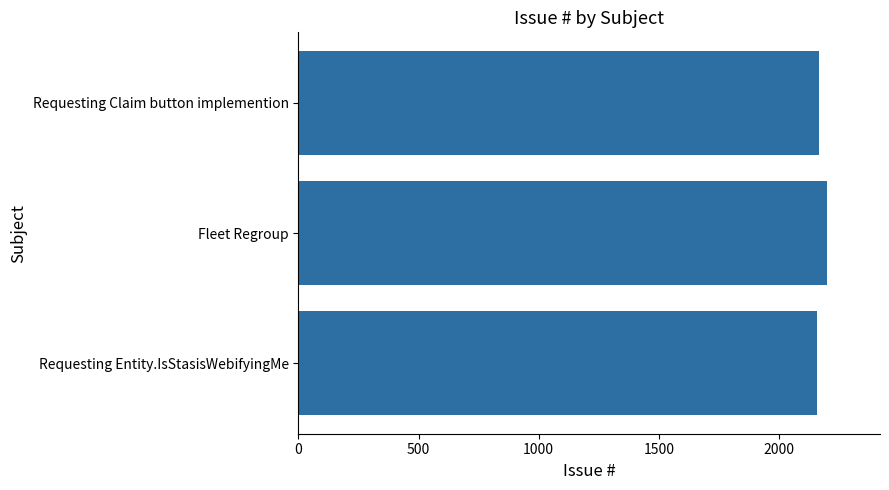

What is the average value?

2174